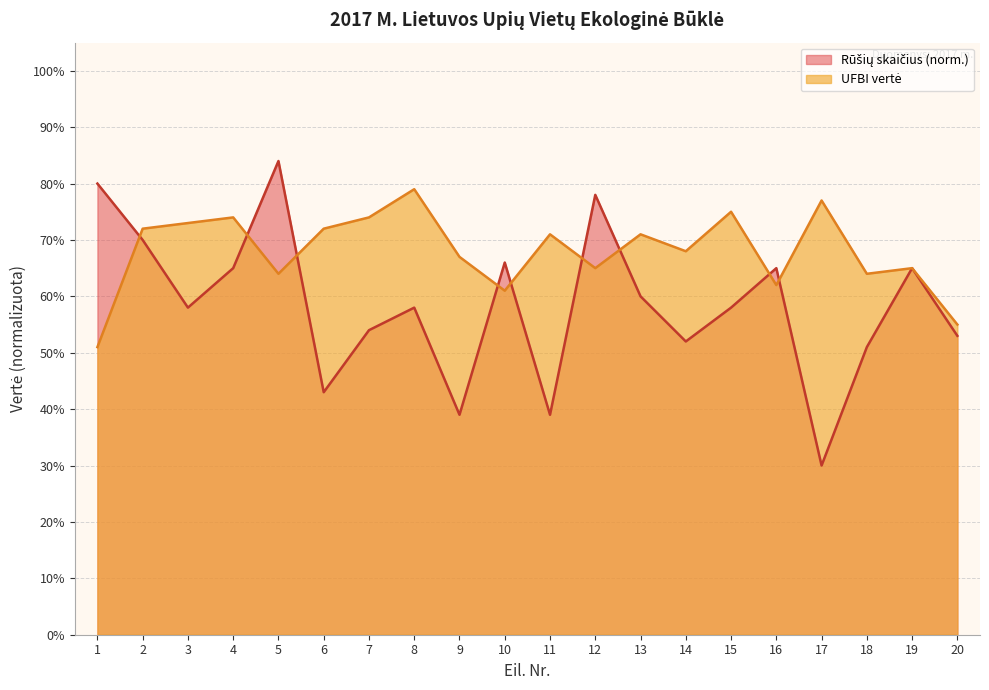

Is it true that UFBI vertė equals 0.7 at 4?

True